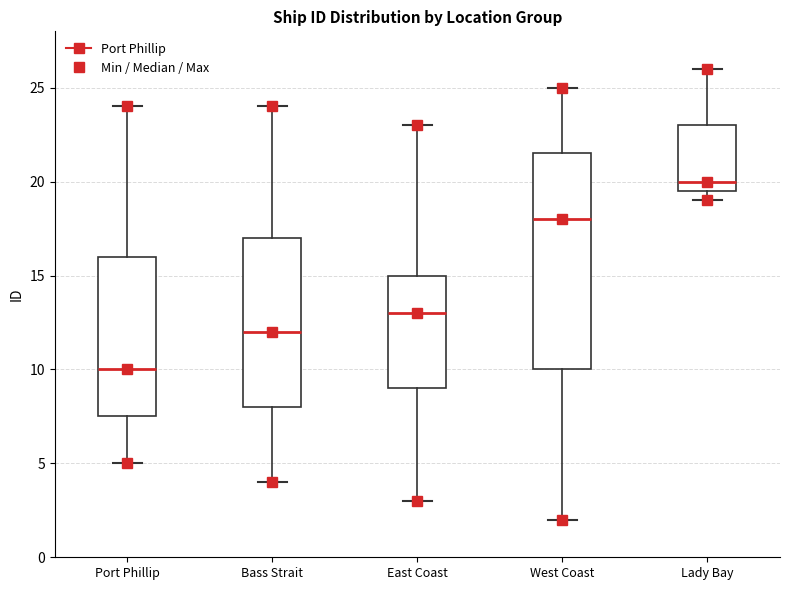

Which box's median line is the highest?

Lady Bay